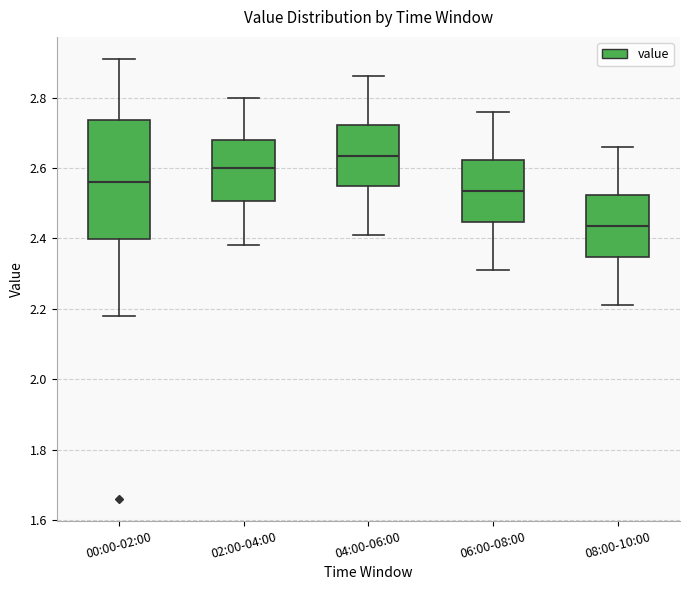

Comparing the boxes themselves (not the whiskers), which one is the tallest?

00:00-02:00